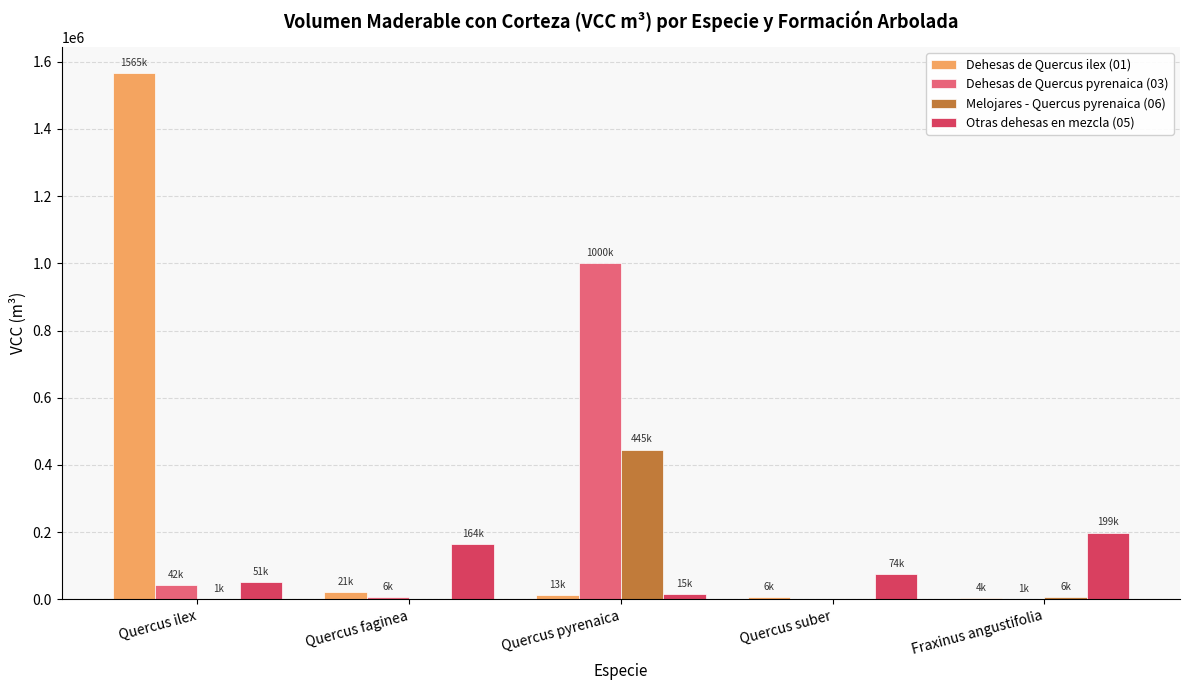

What is the difference between the Otras dehesas en mezcla (05) values at Quercus ilex and Quercus suber?

23971.2